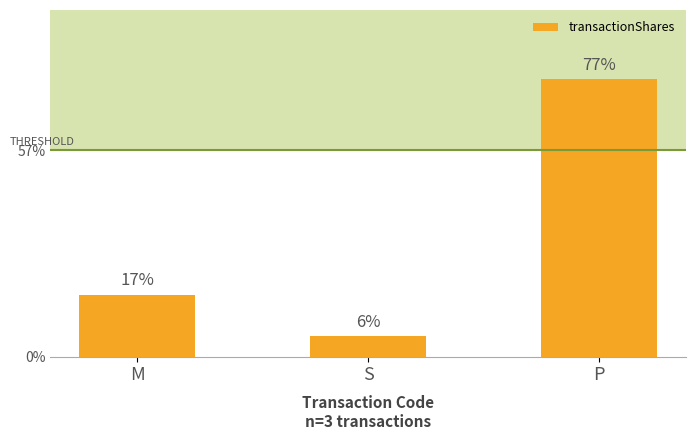

Are the bars horizontal?

No